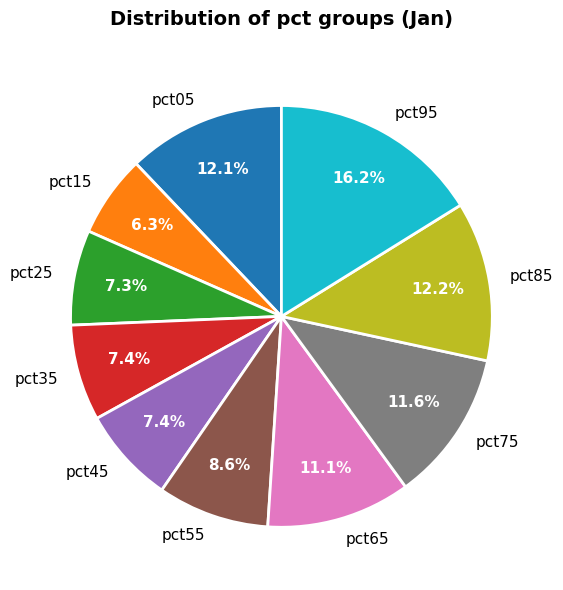

What percentage is the pct15 slice, to the nearest percent?

6%